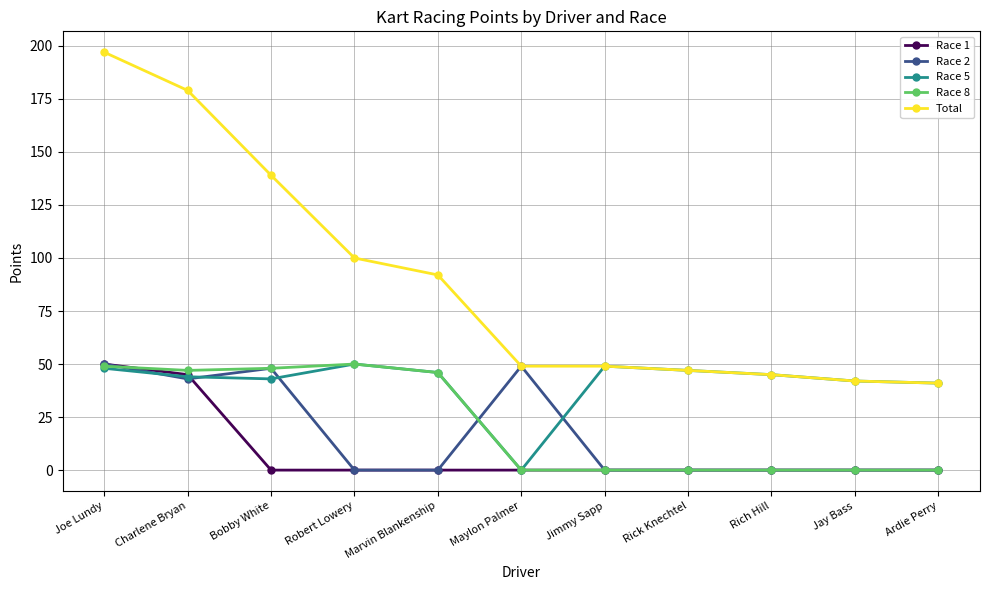

The value of Race 1 at Charlene Bryan is 45. True or false?

True